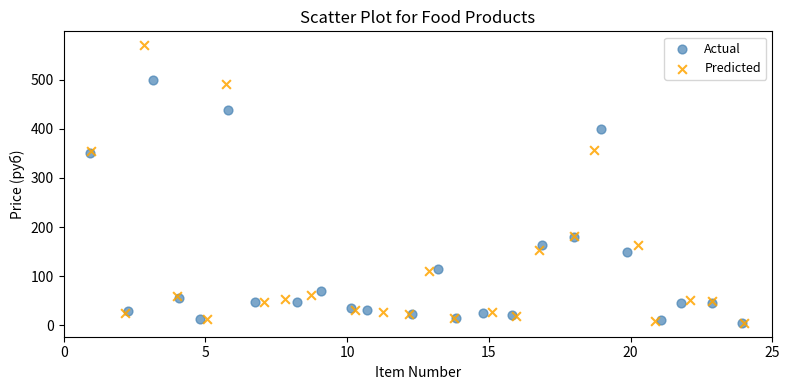

Which series has the widest spread of Y values?

Predicted